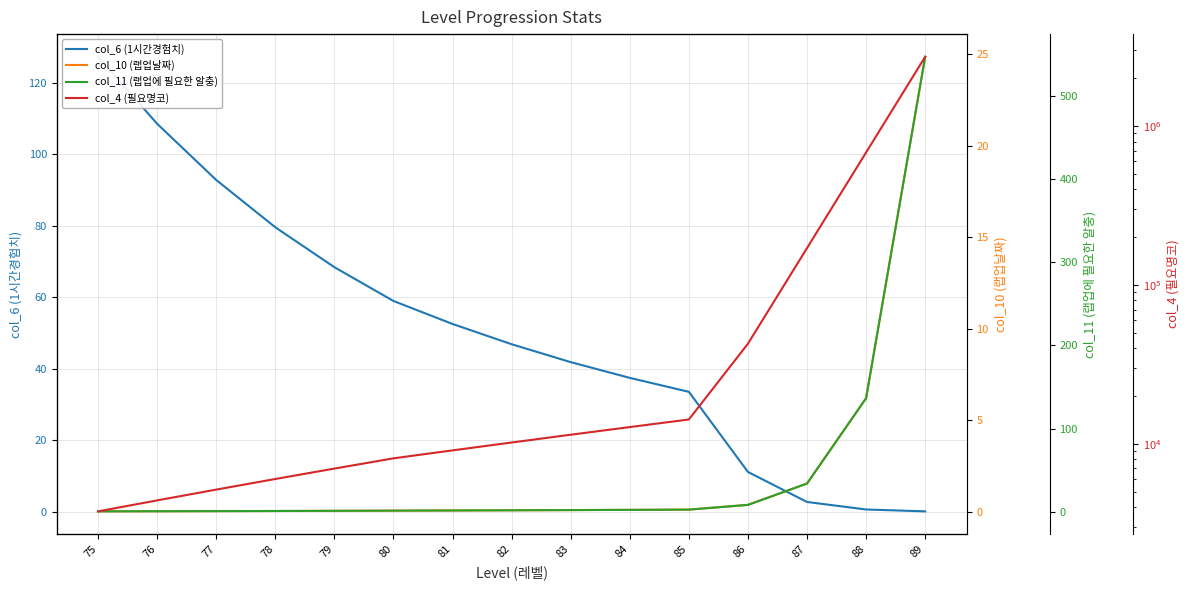

What is the difference between the maximum and minimum values in the col_6 (1시간경험치) series?

127.1